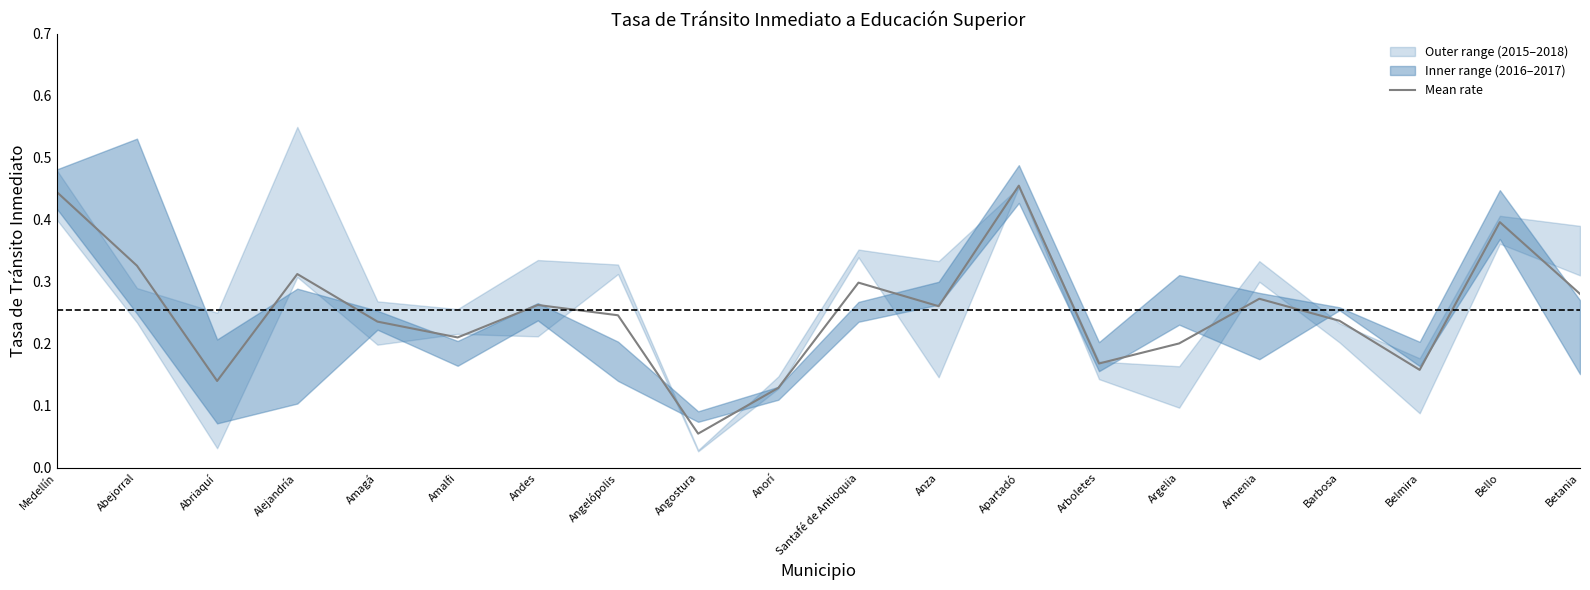

Is this an area chart (filled region under the line)?

No